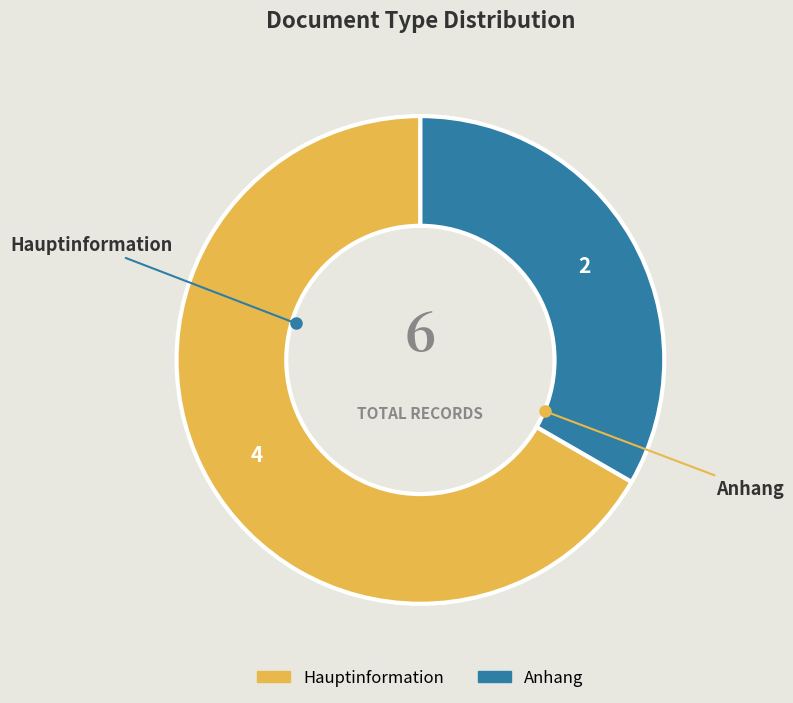

What is the majority slice?

Hauptinformation